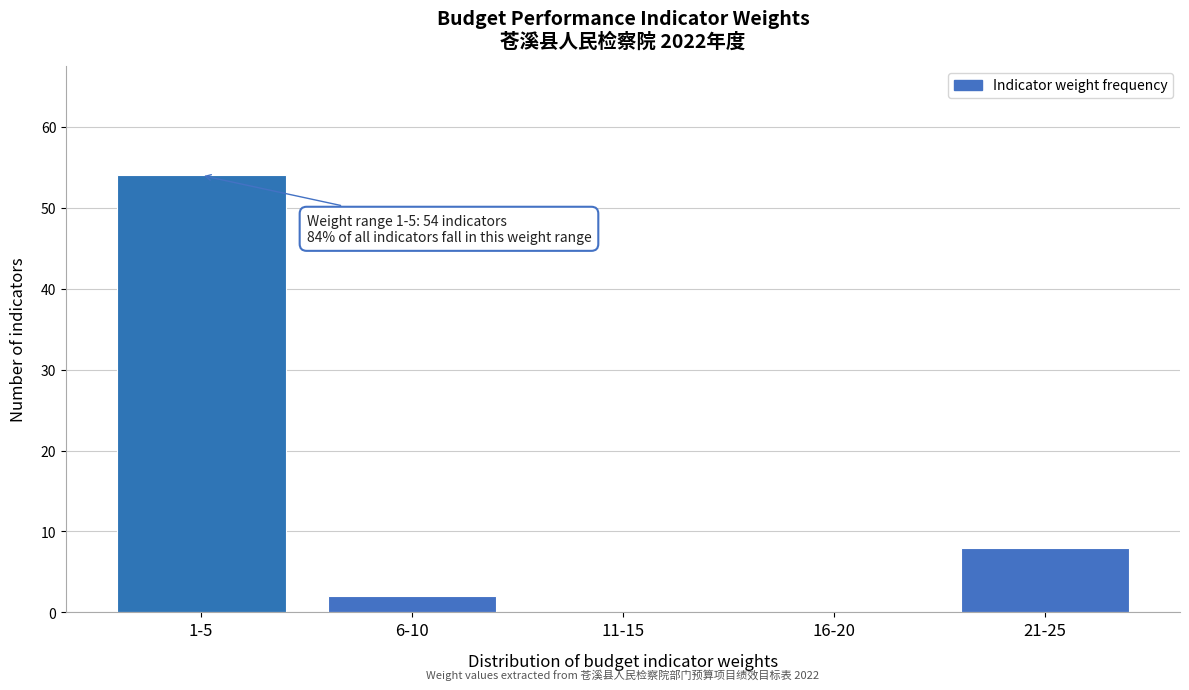

Reading right to left, extract all data points from this chart.

21-25=8	16-20=0	11-15=0	6-10=2	1-5=54